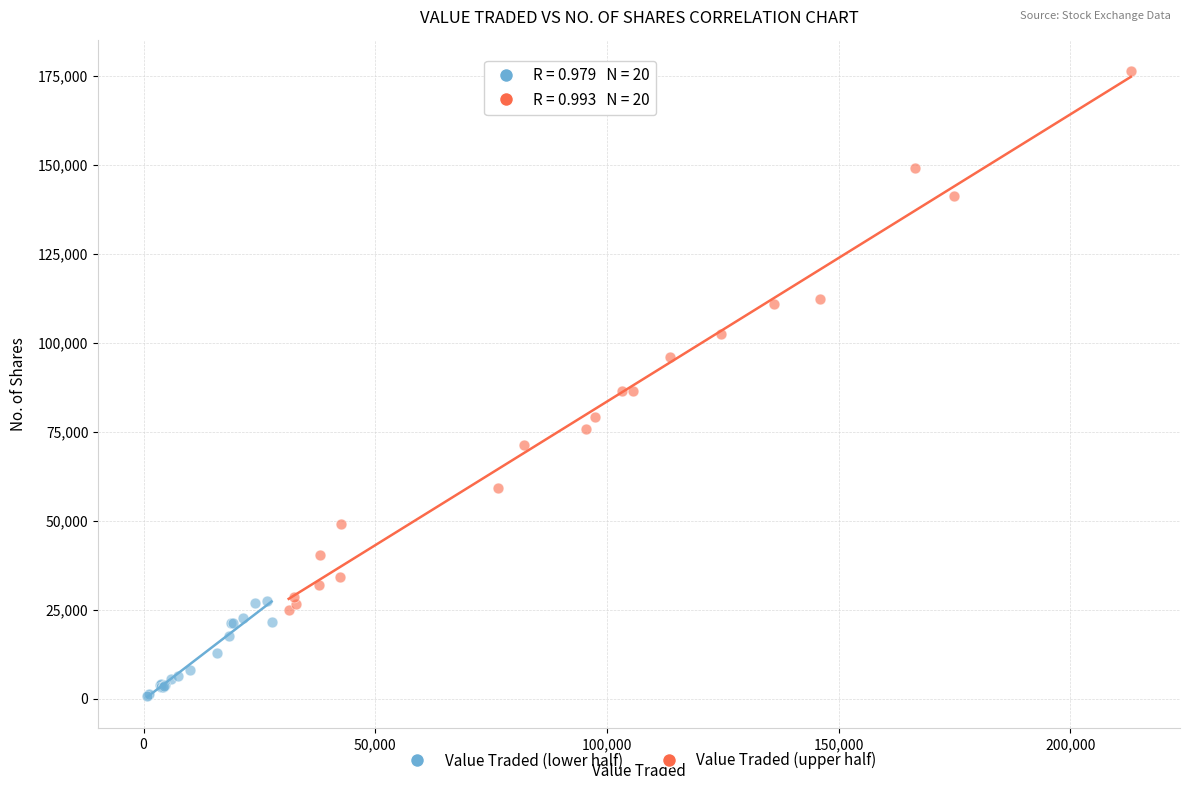

Which series has the largest Y range (max minus min)?

Value Traded (upper half)